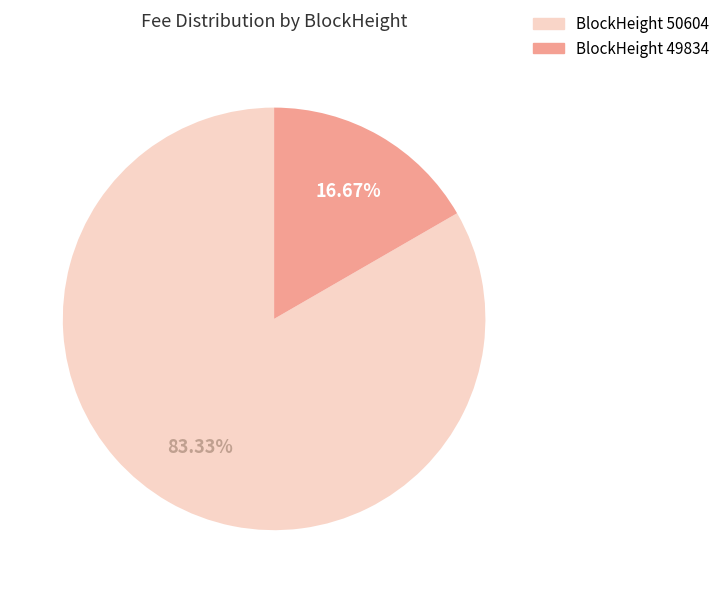

Which category has the smallest portion of the pie?

BlockHeight 49834